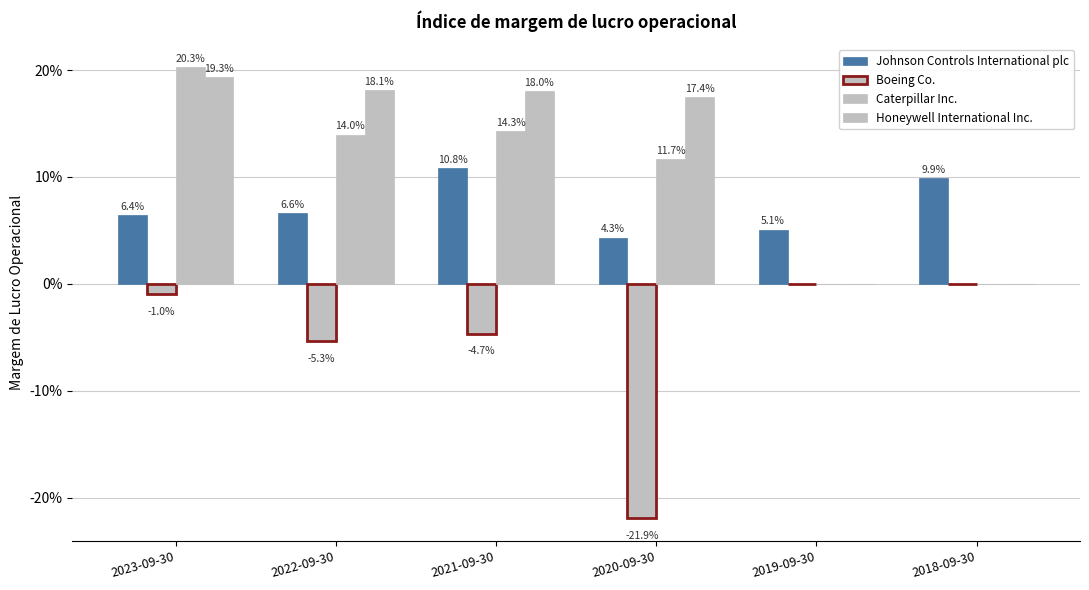

What value does the Johnson Controls International plc series have at 2023-09-30?

0.1